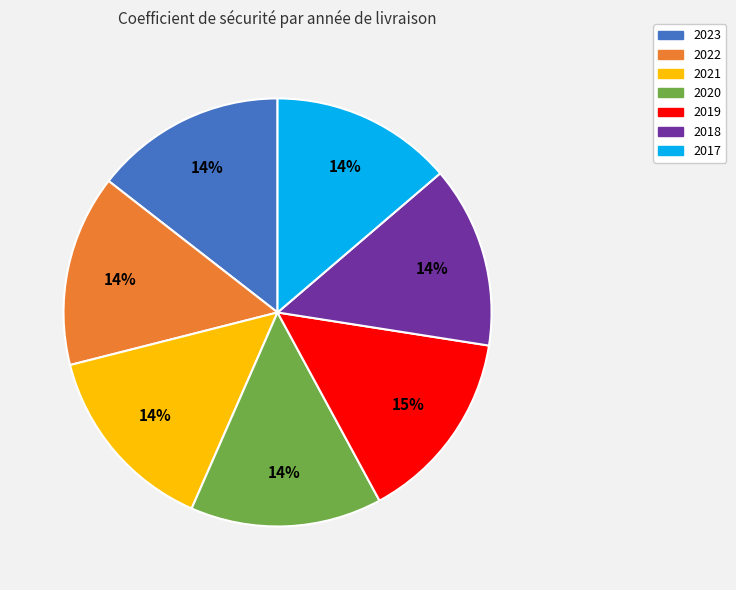

To the nearest percent, what percentage of the pie is 2018?

14%